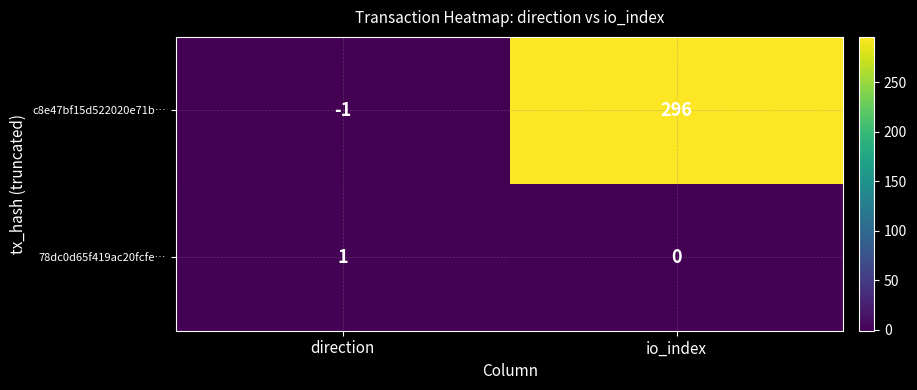

How many positive values does the 78dc0d65f419ac20fcfe… series have?

1